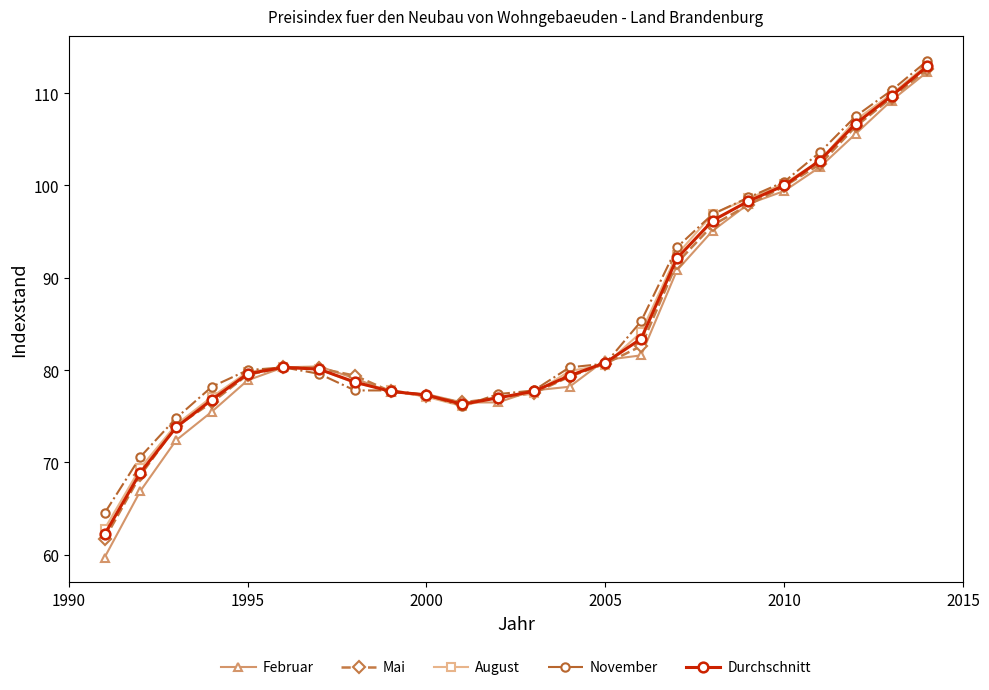

What is the difference between the maximum and minimum values in the Durchschnitt series?

50.7